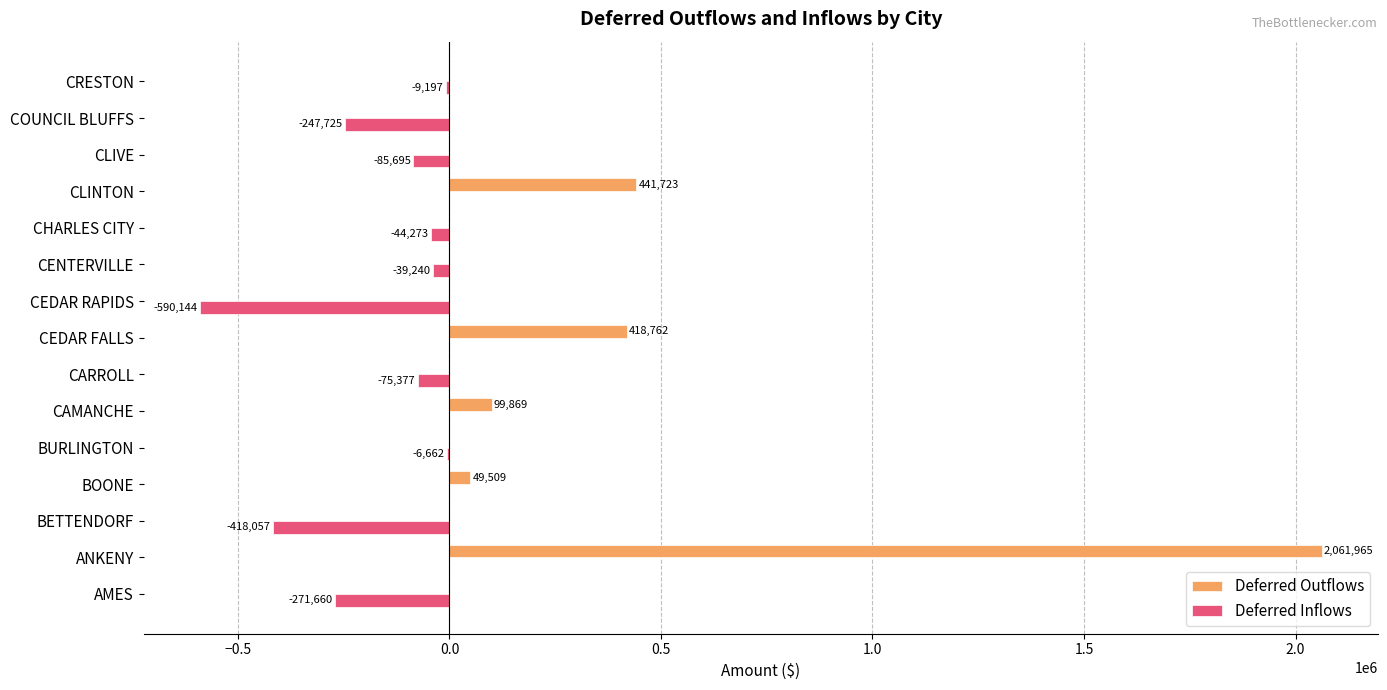

Between CEDAR FALLS and COUNCIL BLUFFS, which series saw the biggest shift?

Deferred Outflows